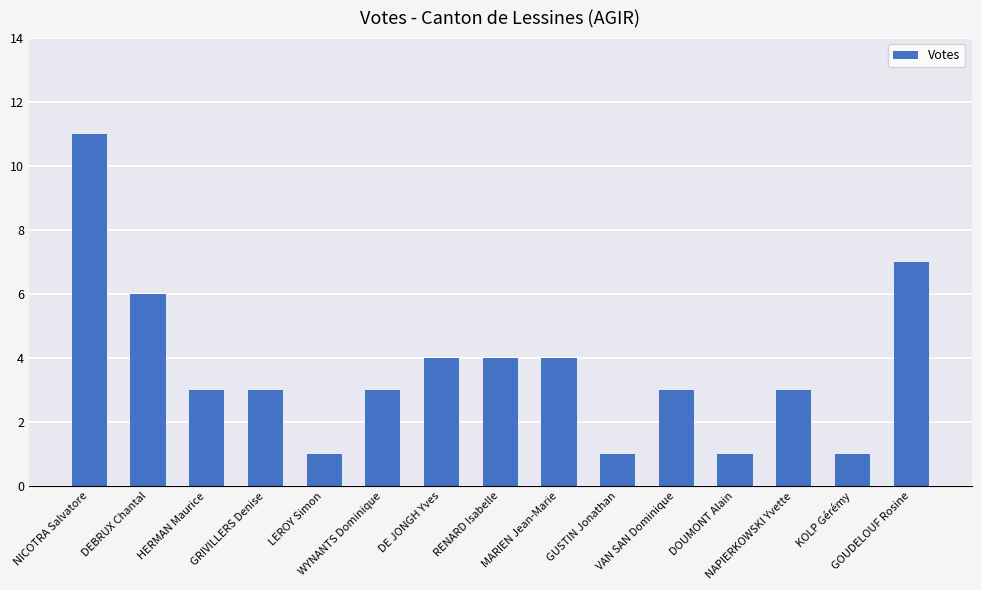

What is the value of the 12th bar from the left?

1